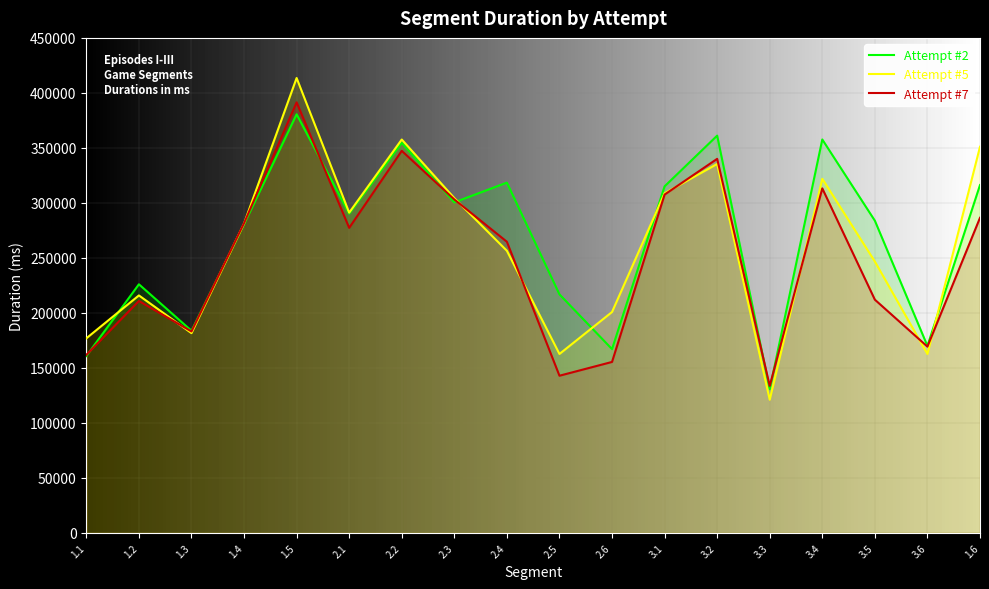

True or false: Attempt #5 has a value of 235186 at 2.2.

False